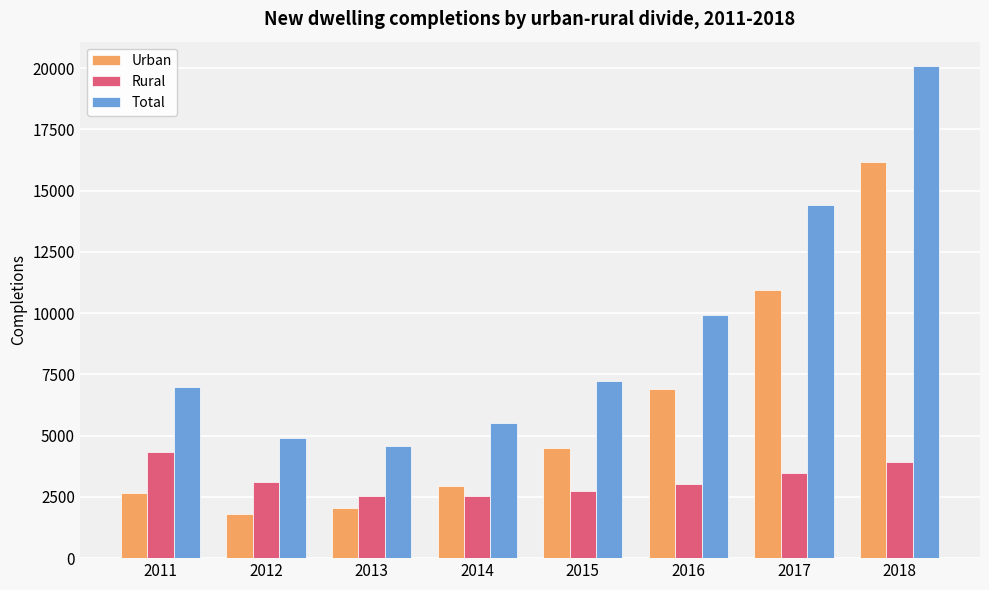

What is the sum of all Rural values?

25674